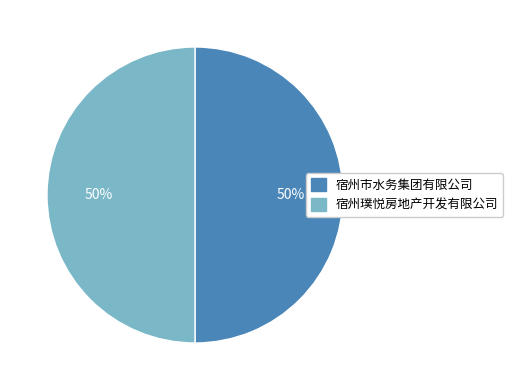

To the nearest percent, what portion does 宿州市水务集团有限公司 represent?

50%